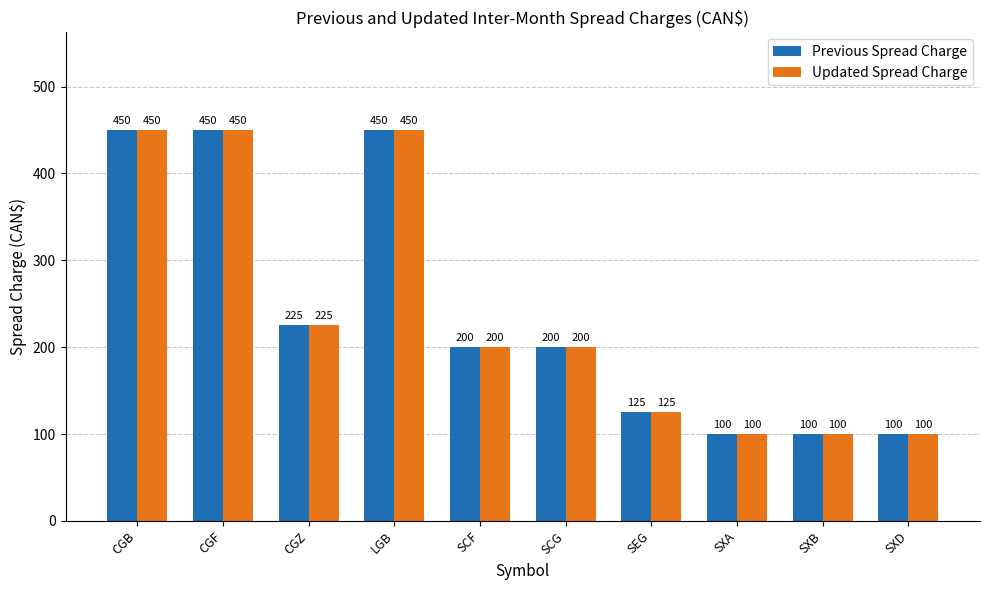

What is the minimum value for Previous Spread Charge?

100